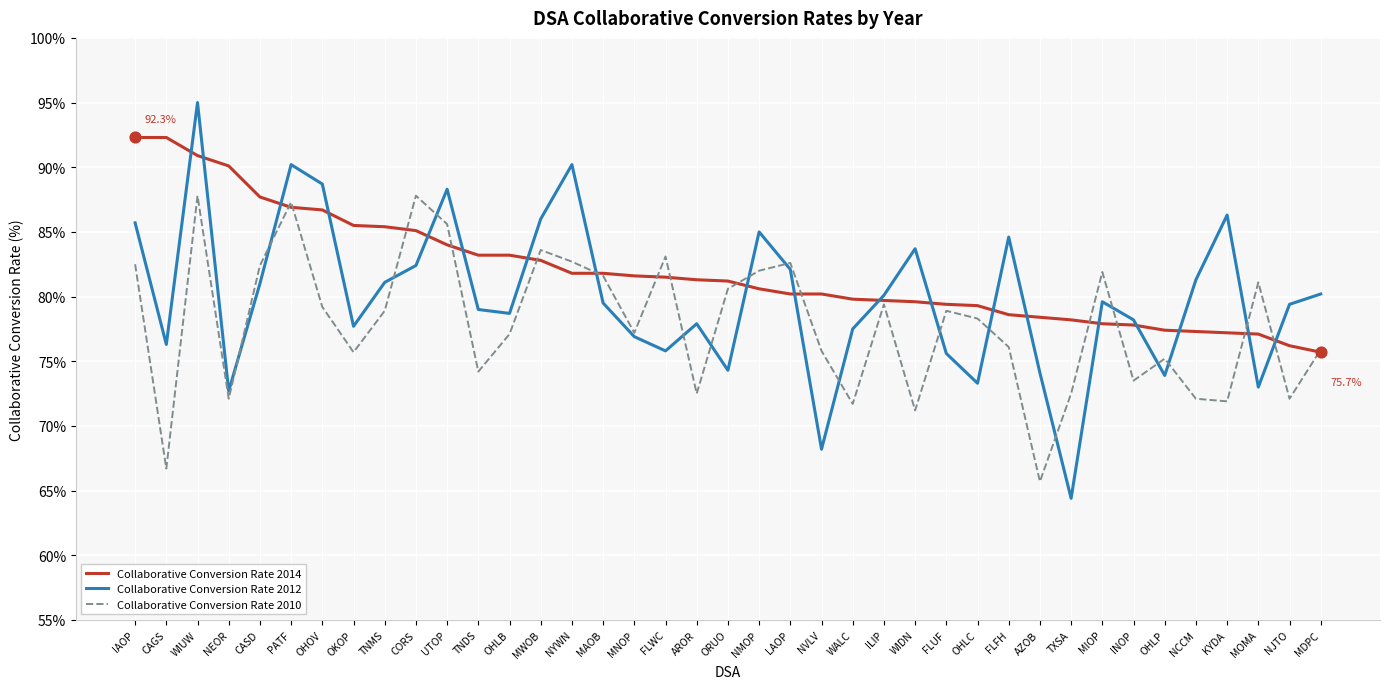

Which series changed the most between LAOP and AZOB?

Collaborative Conversion Rate 2010